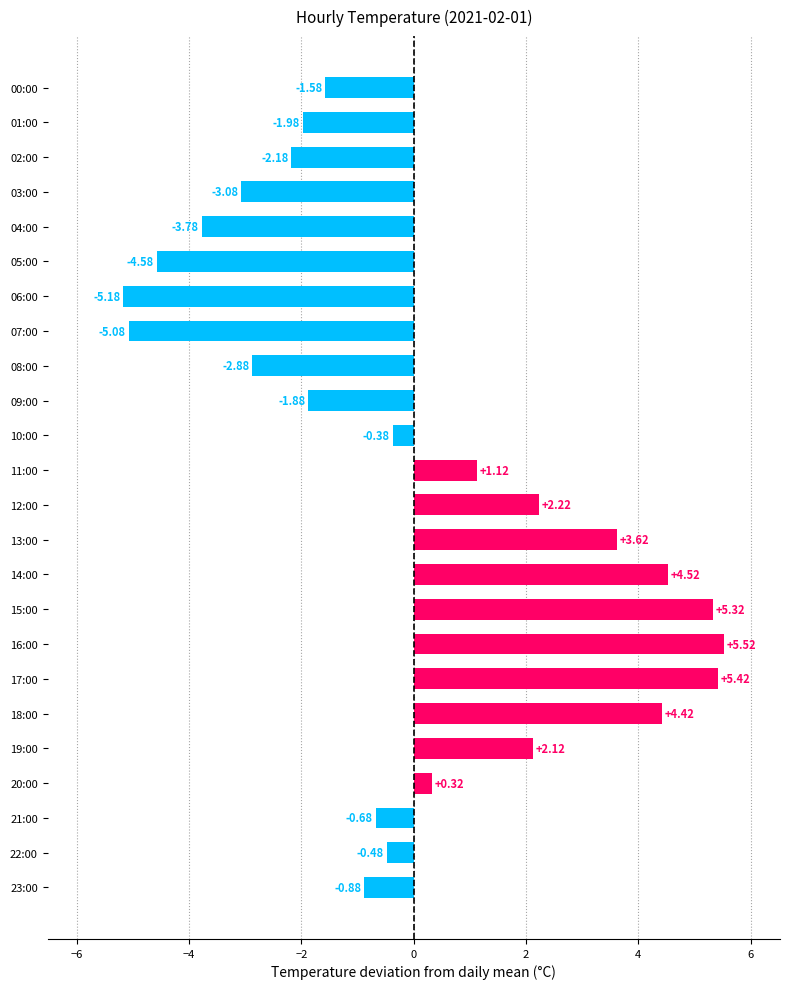

Does the chart contain stacked bars?

No